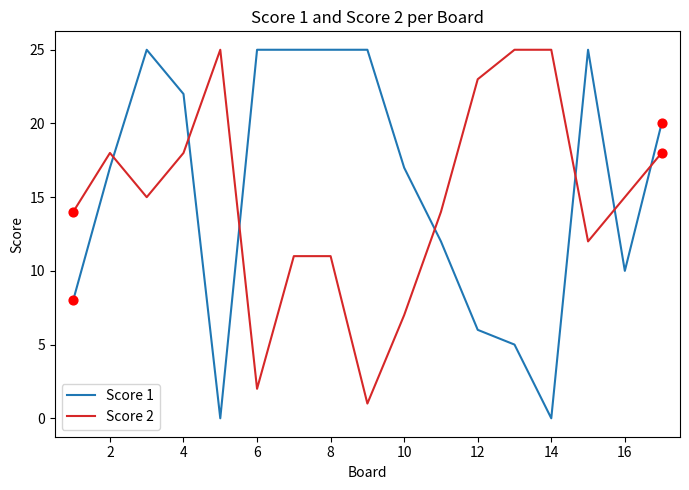

What is the maximum value shown in the chart?

25